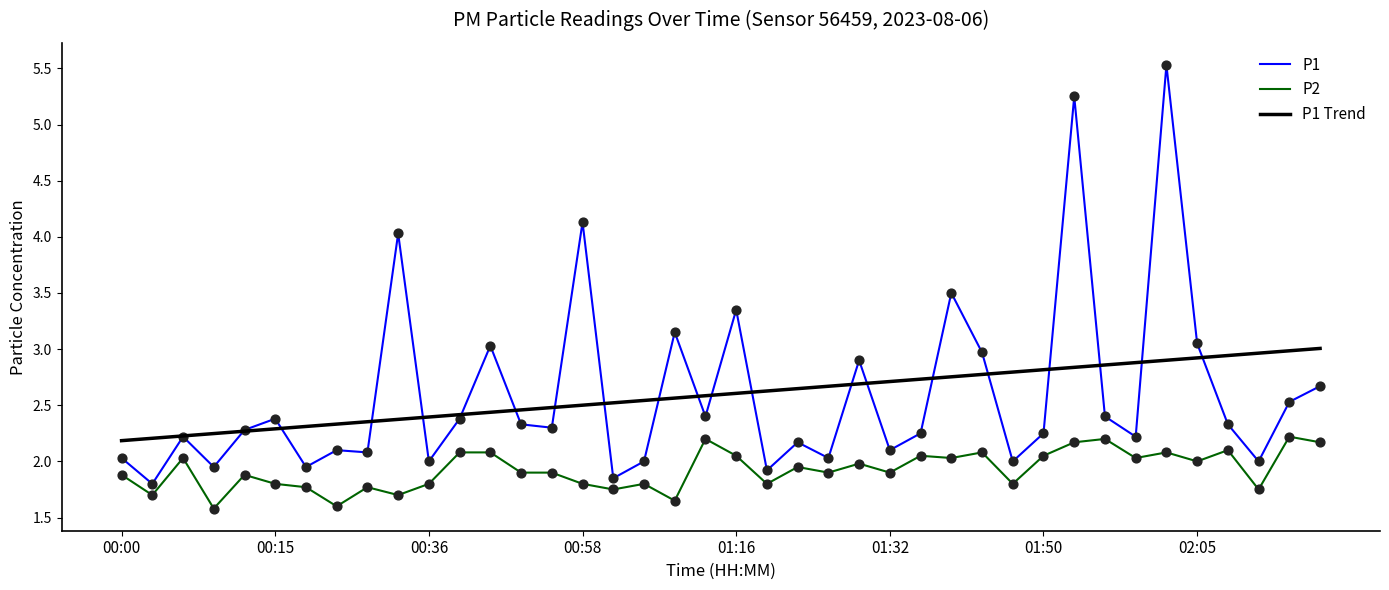

List the series in order of their peak value, highest first.

P1, P1 Trend, P2